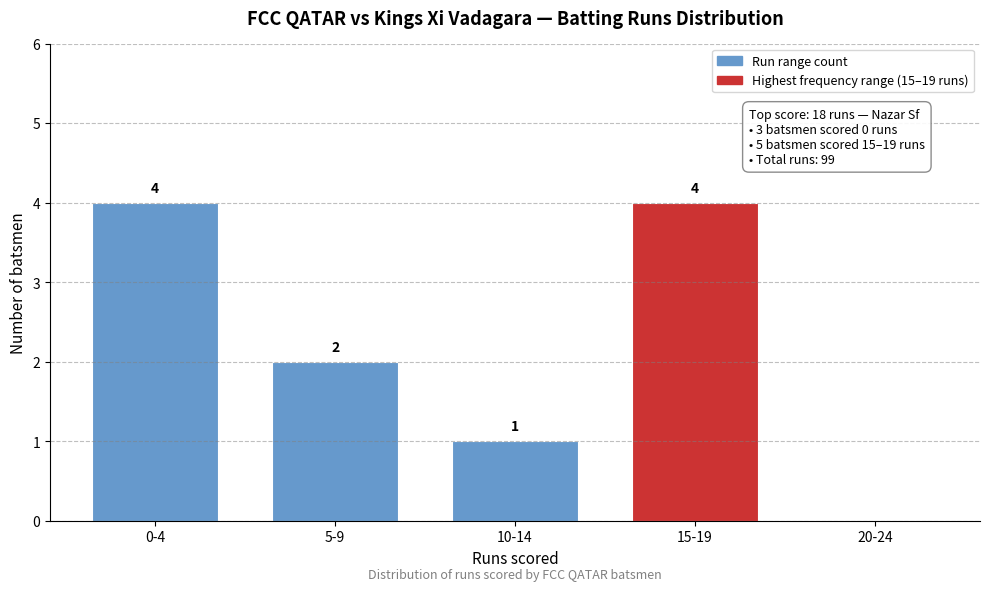

What is the approximate value at 0-4?

4